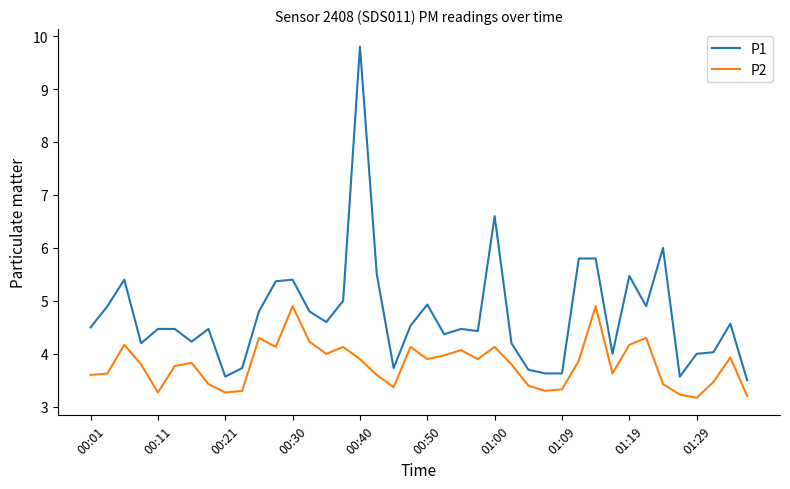

True or false: P1 and P2 cross at least once.

False